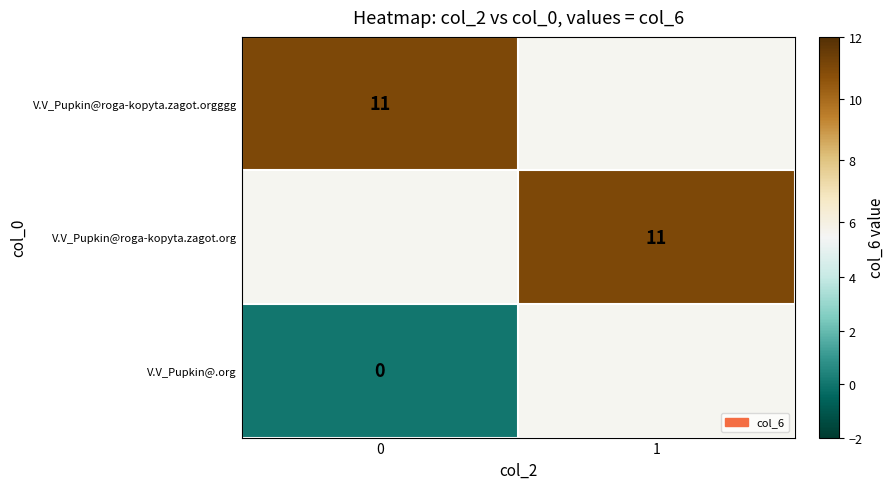

What is the difference between the highest and lowest values at 0?

11.0